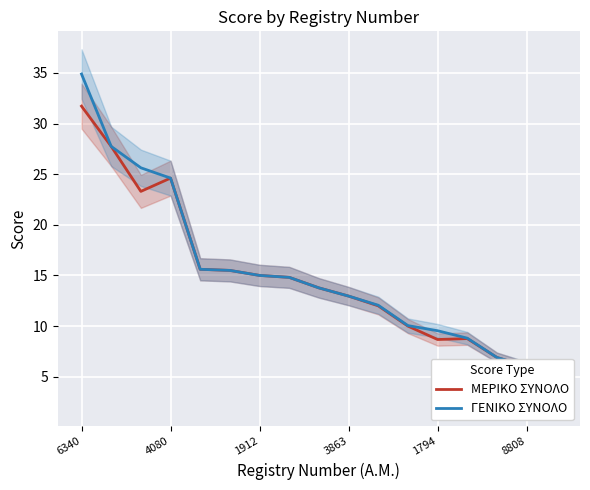

What is the total value across all series at 10?

24.1